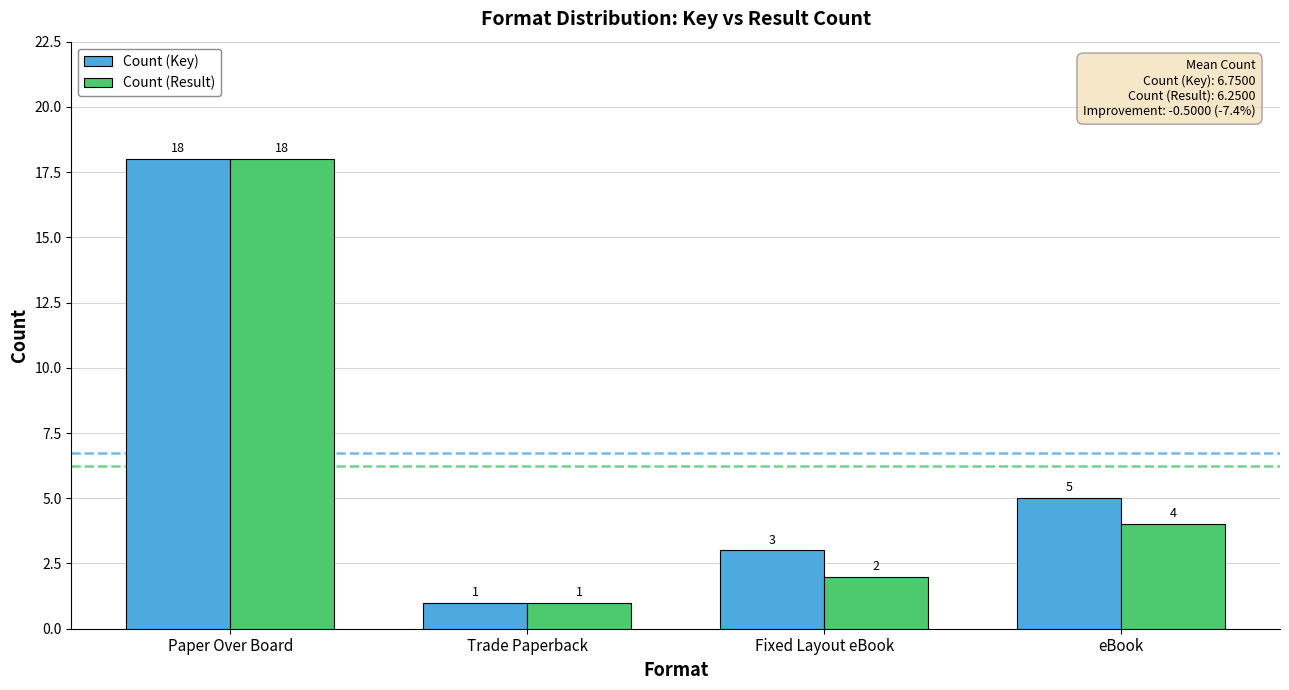

Which category has the highest value in the Count (Key) series?

Paper Over Board